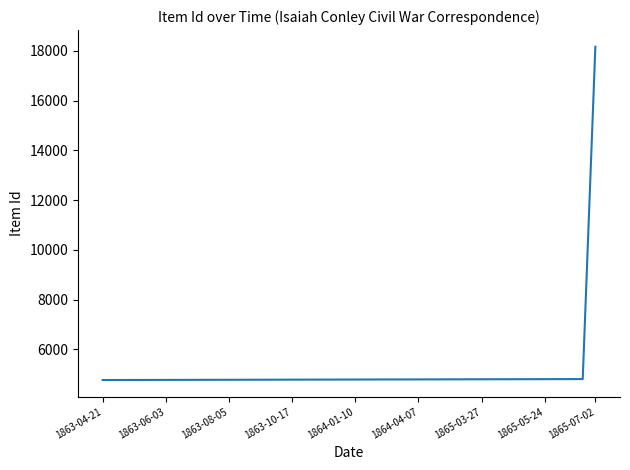

What is the difference between the maximum and minimum values?

13403